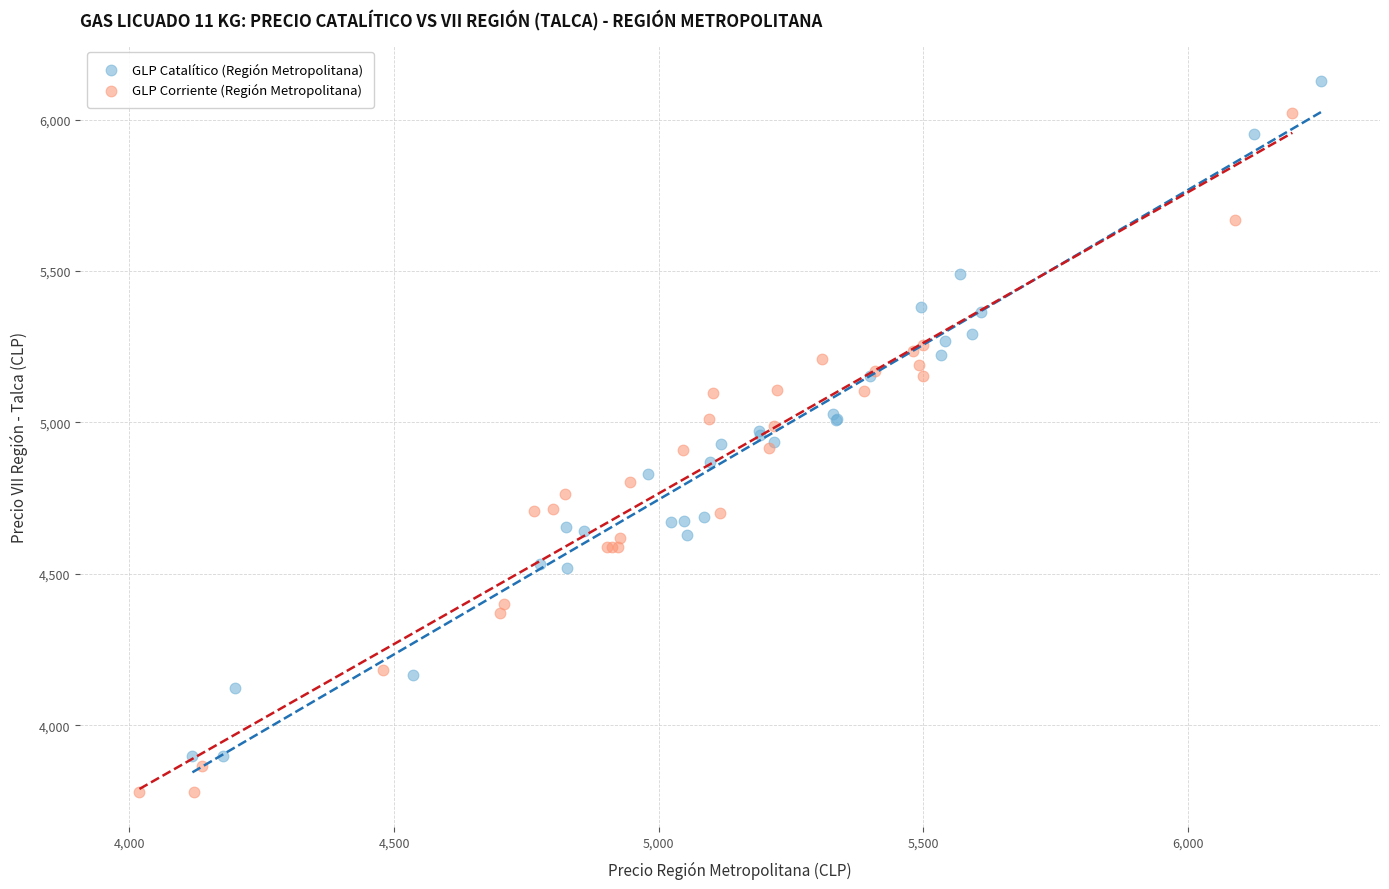

Which series contains the highest Y value?

GLP Catalítico (Región Metropolitana)